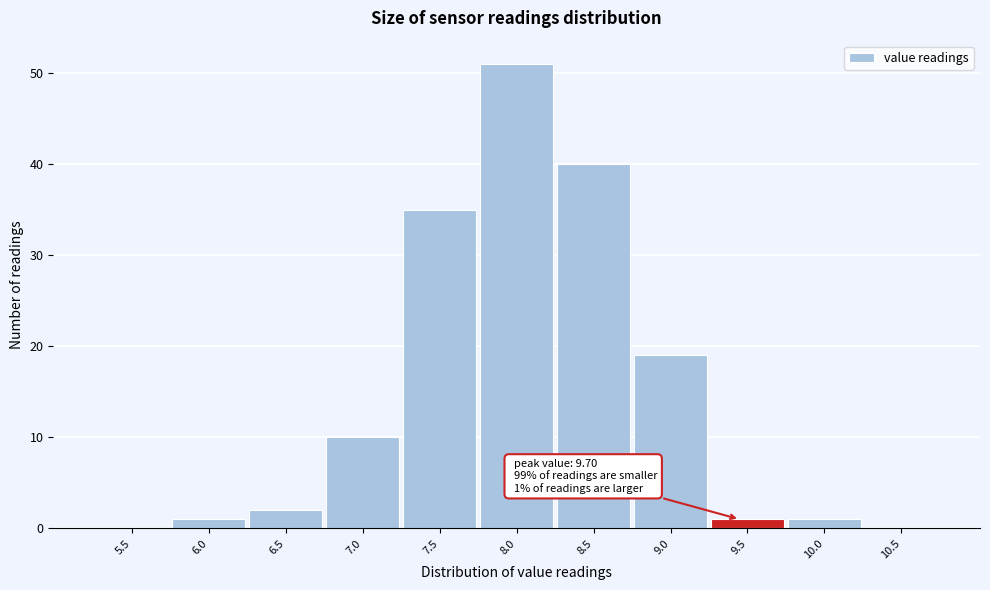

Reading left to right, extract all data points from this chart.

5.5=0	6.0=1	6.5=2	7.0=10	7.5=35	8.0=51	8.5=40	9.0=19	9.5=1	10.0=1	10.5=0